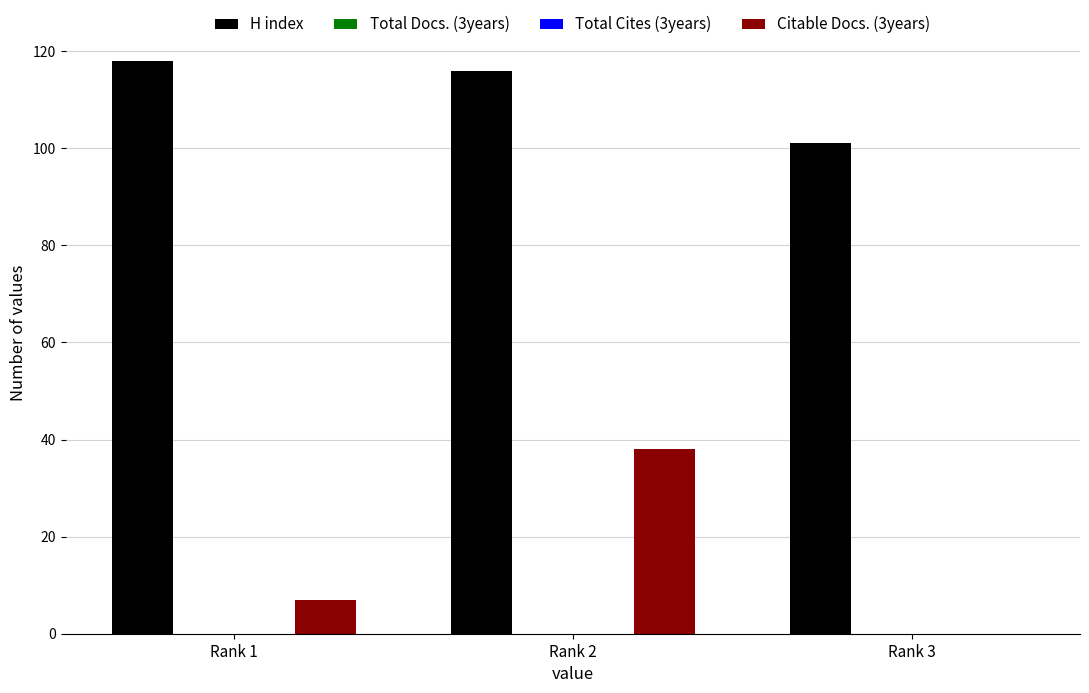

Reading left to right, what are all the values shown in this chart?

H index: 118	116	101
Total Docs. (3years): 0	0	0
Total Cites (3years): 0	0	0
Citable Docs. (3years): 7	38	0